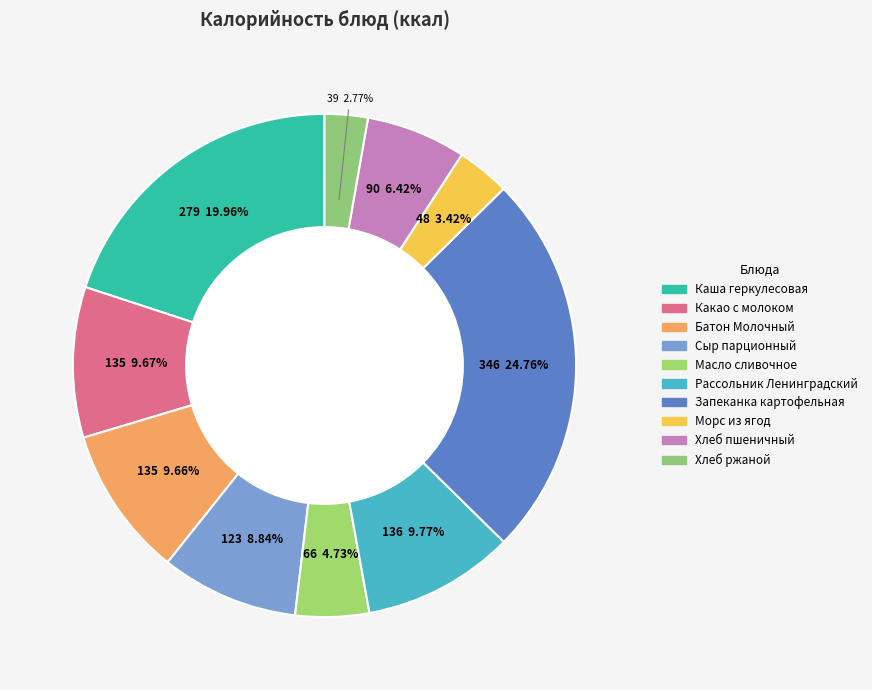

True or false: Запеканка картофельная accounts for 18% of the total.

False